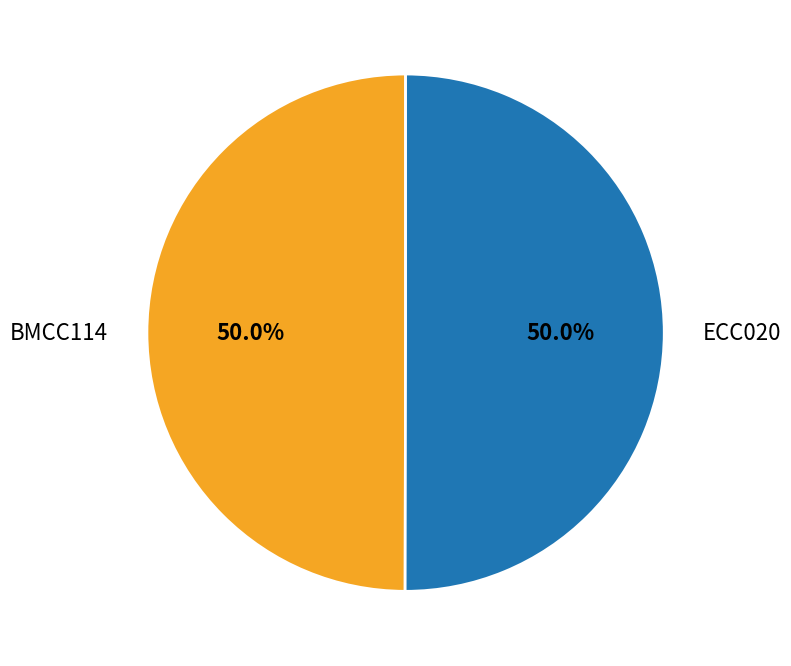

Count the number of slices in the pie.

2